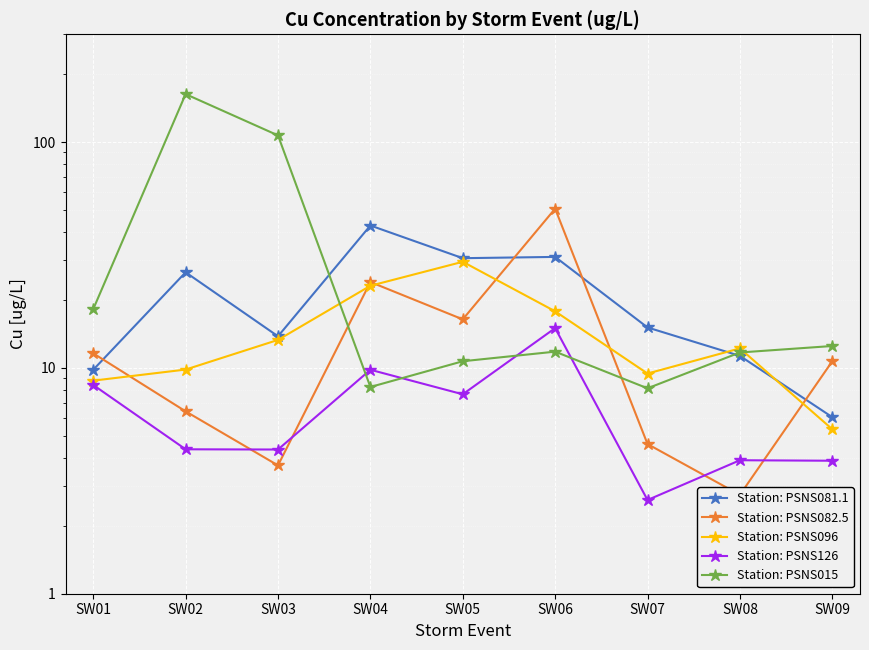

What is the minimum value for Station: PSNS096?

5.3